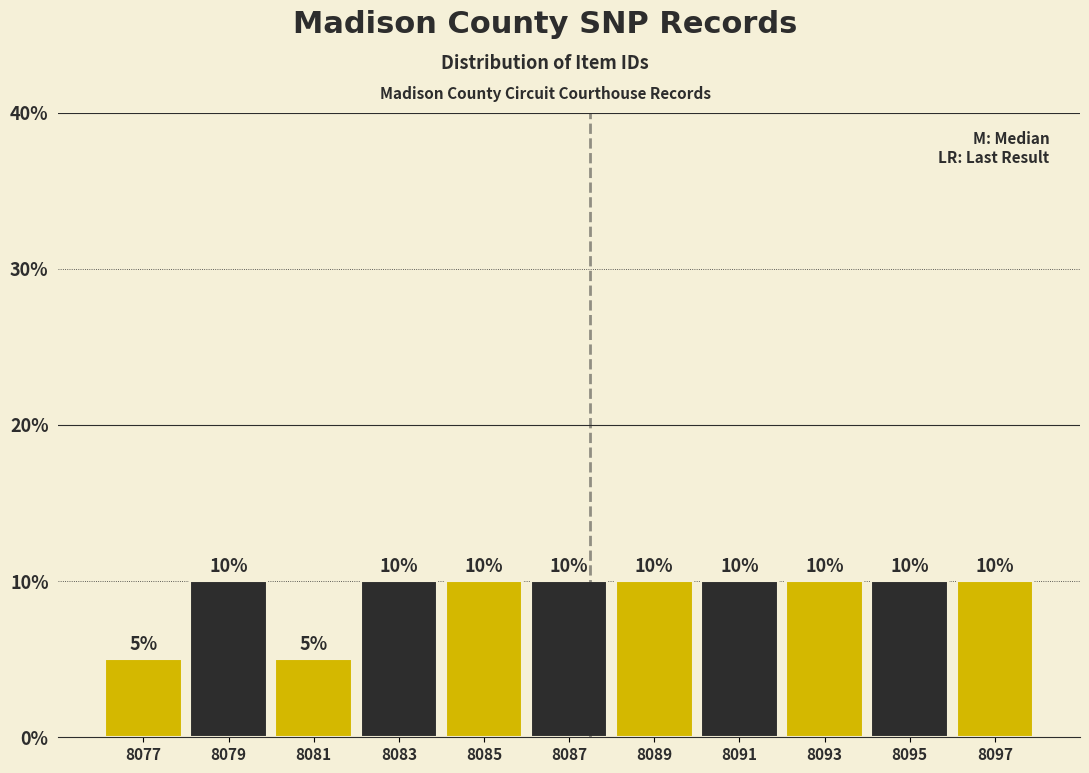

Reading right to left, what are all the values shown in this chart?

8097=10	8095=10	8093=10	8091=10	8089=10	8087=10	8085=10	8083=10	8081=5	8079=10	8077=5